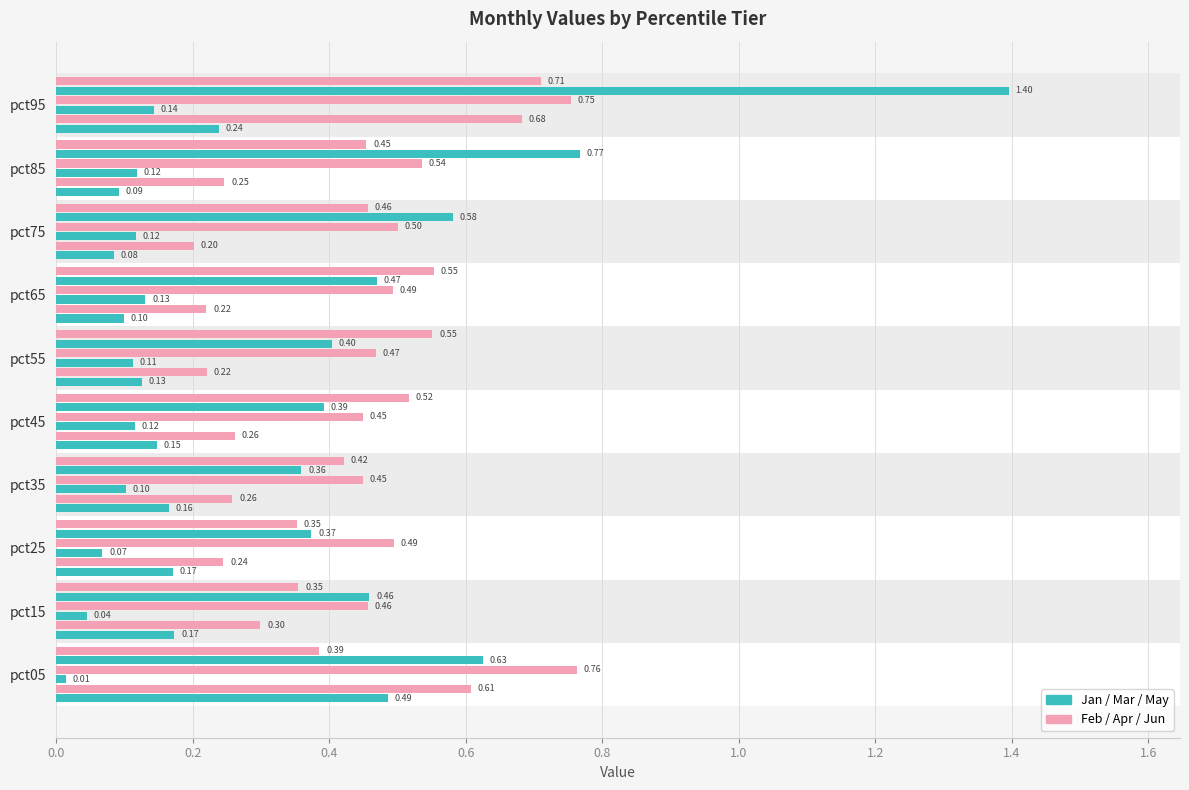

How many distinct data groups are displayed?

6